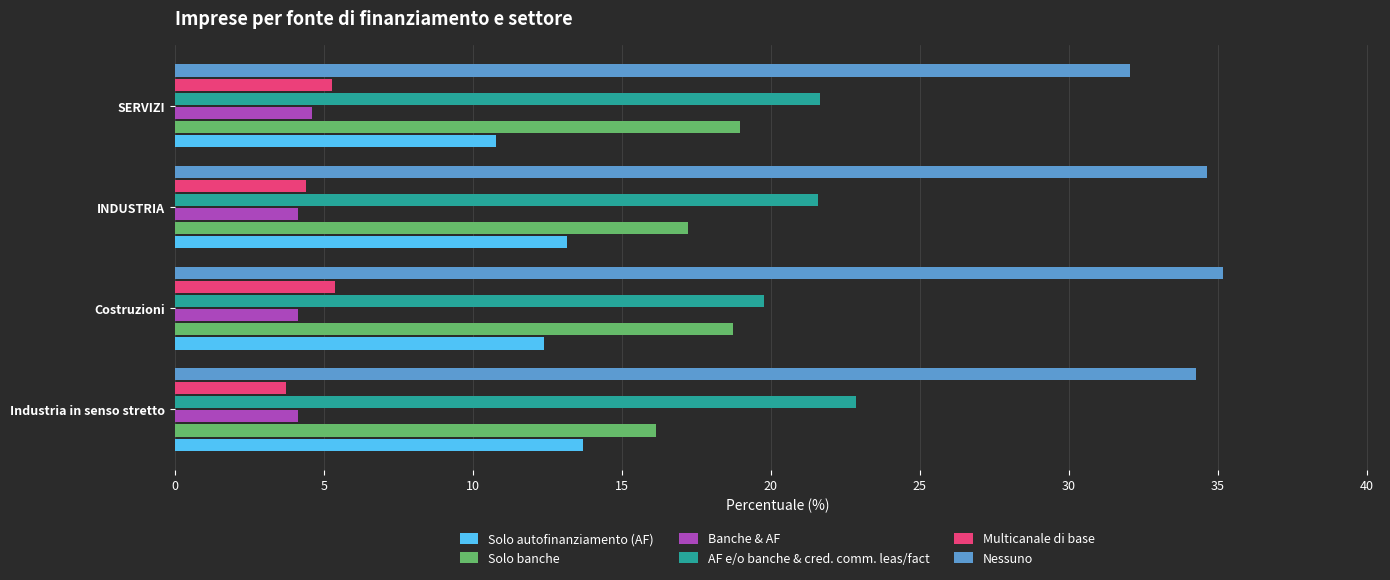

What is the total value across all series at SERVIZI?

93.3